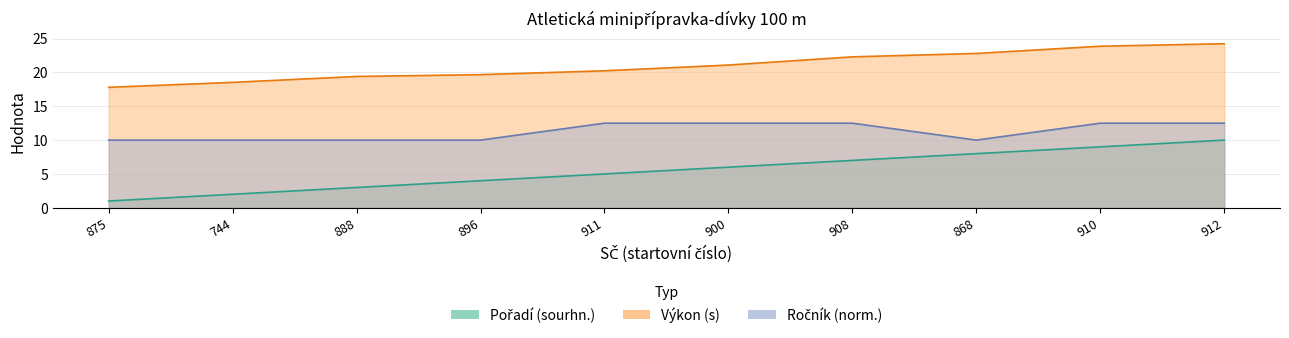

True or false: Ročník and Výkon cross at least once.

False